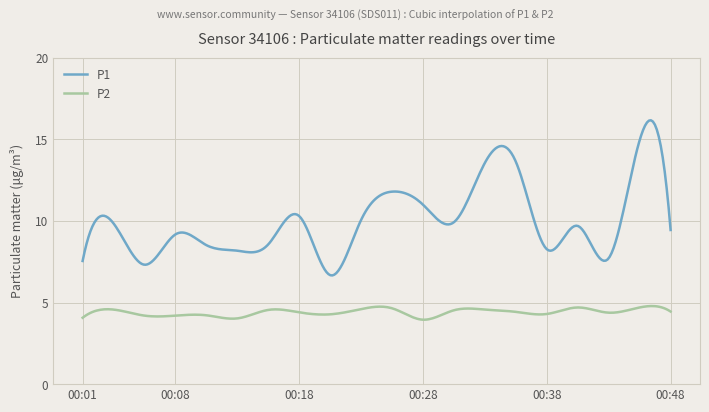

Which series has the largest total across all categories?

P1